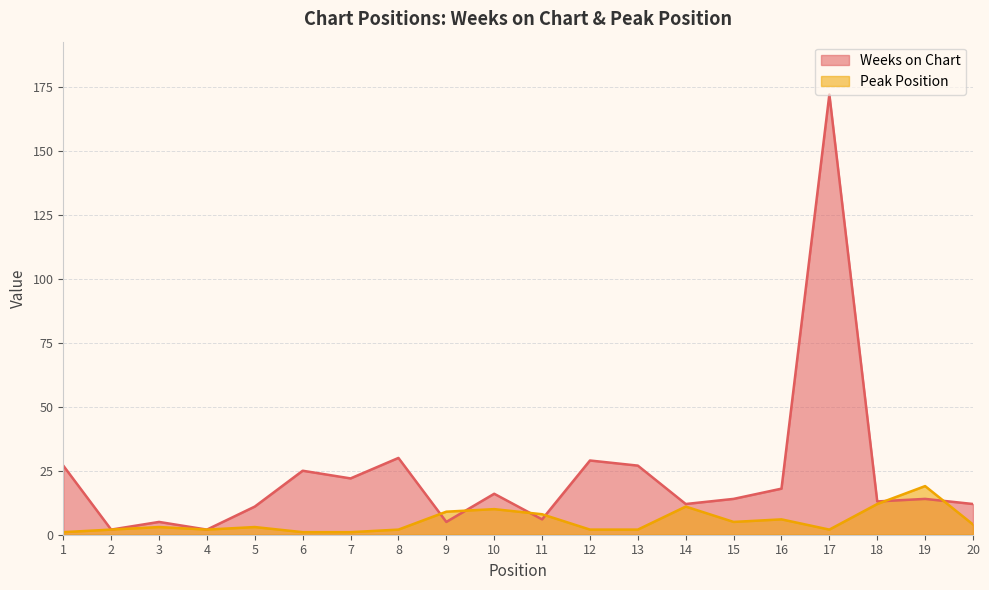

What is the value of the Peak Position point at the 3rd from the left?

3